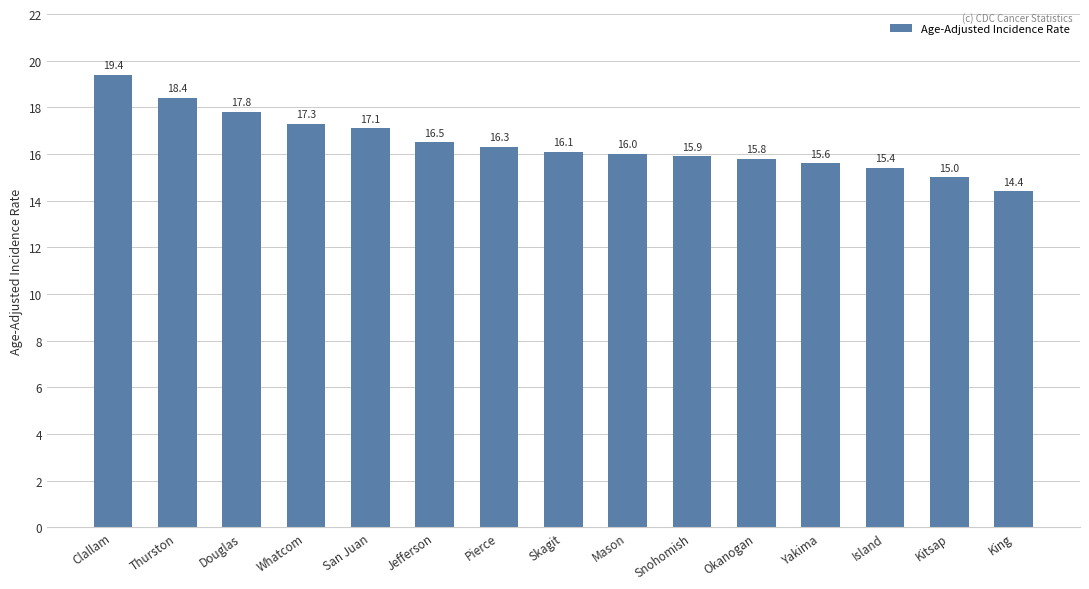

What is the minimum value shown in the chart?

14.4